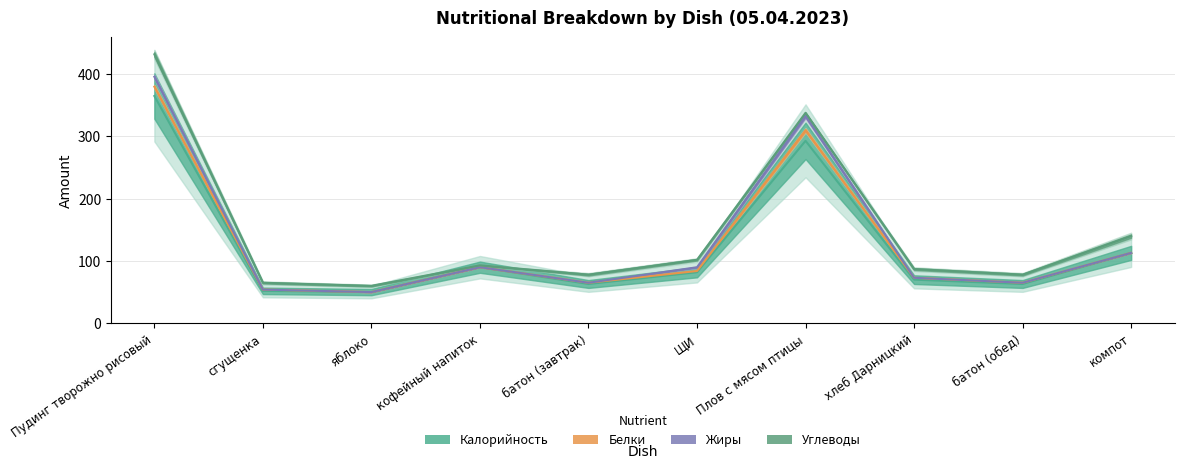

Which category has the lowest value across all series?

яблоко